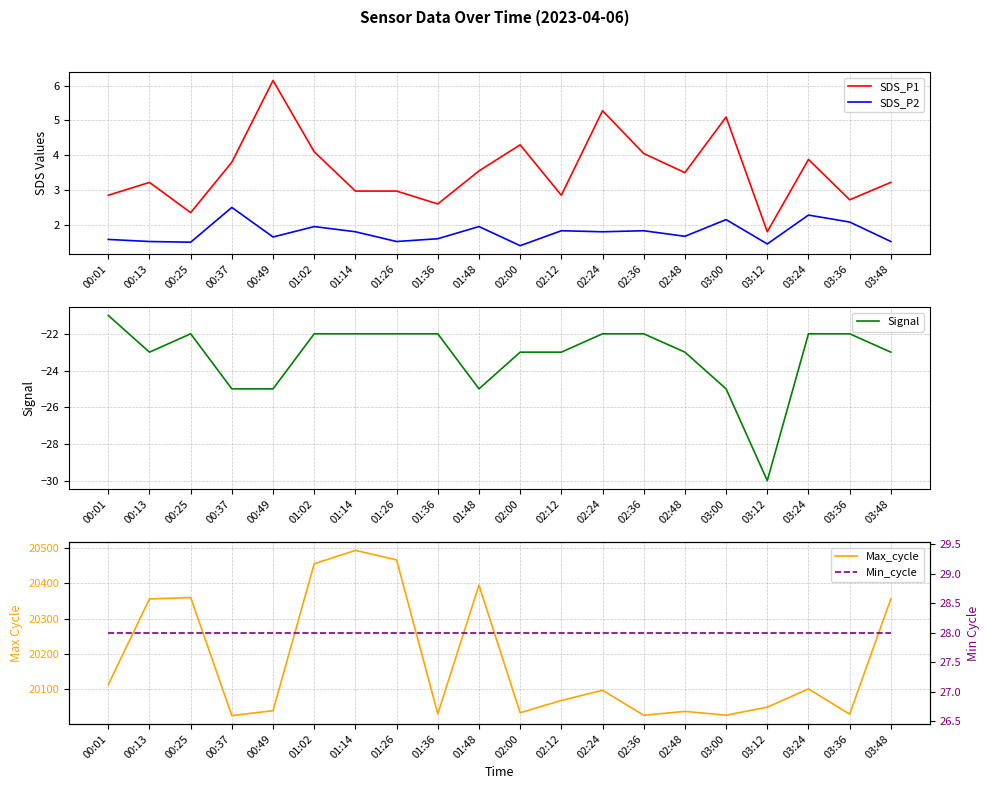

How many data points does each series have?

20